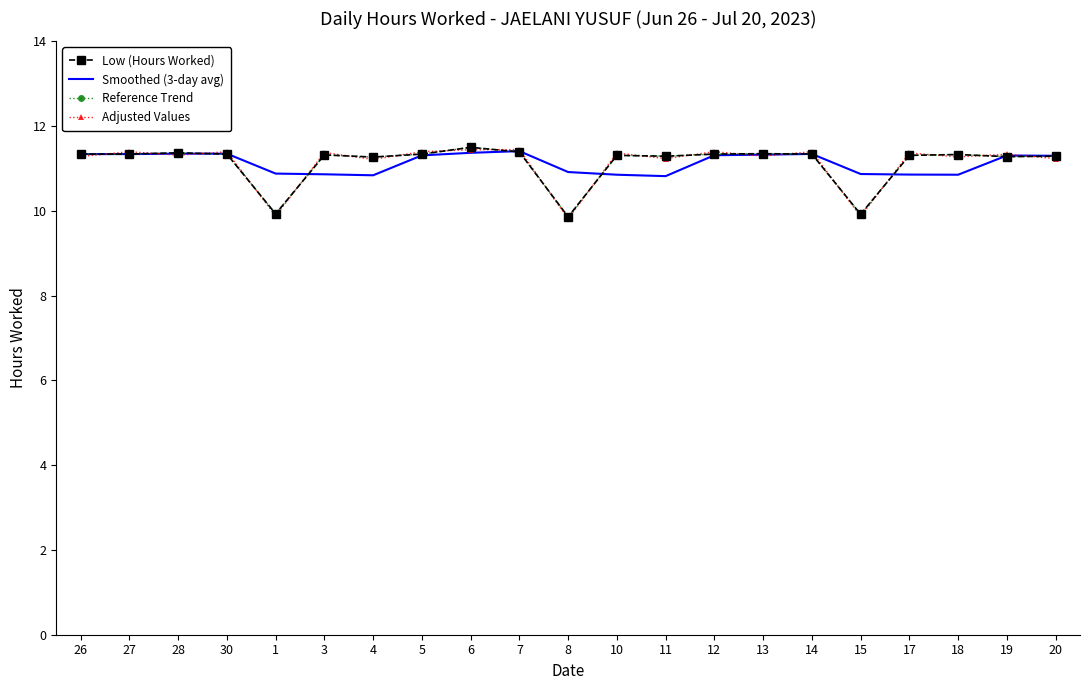

In Low (Hours Worked), how many points are lower than both neighbors (excluding endpoints)?

6